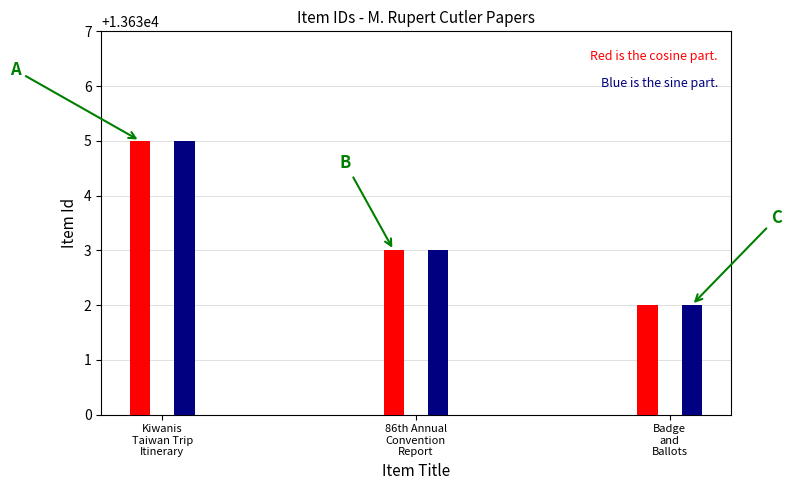

What is the greatest value displayed?

13635